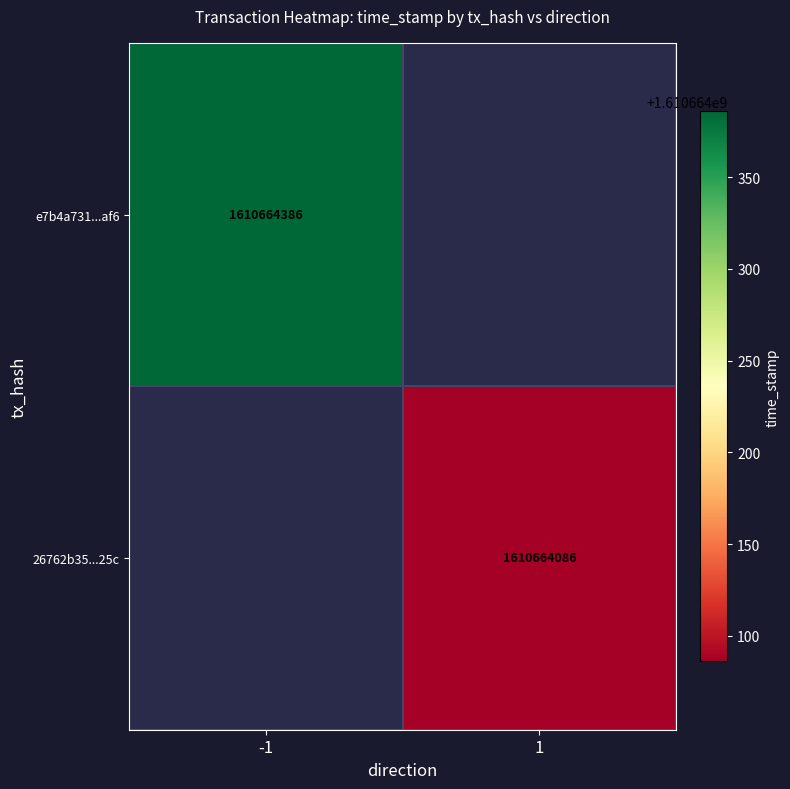

Is it true that e7b4a731384d493a3b1645541f8961b93881af6 equals 1610664386 at time_stamp?

True